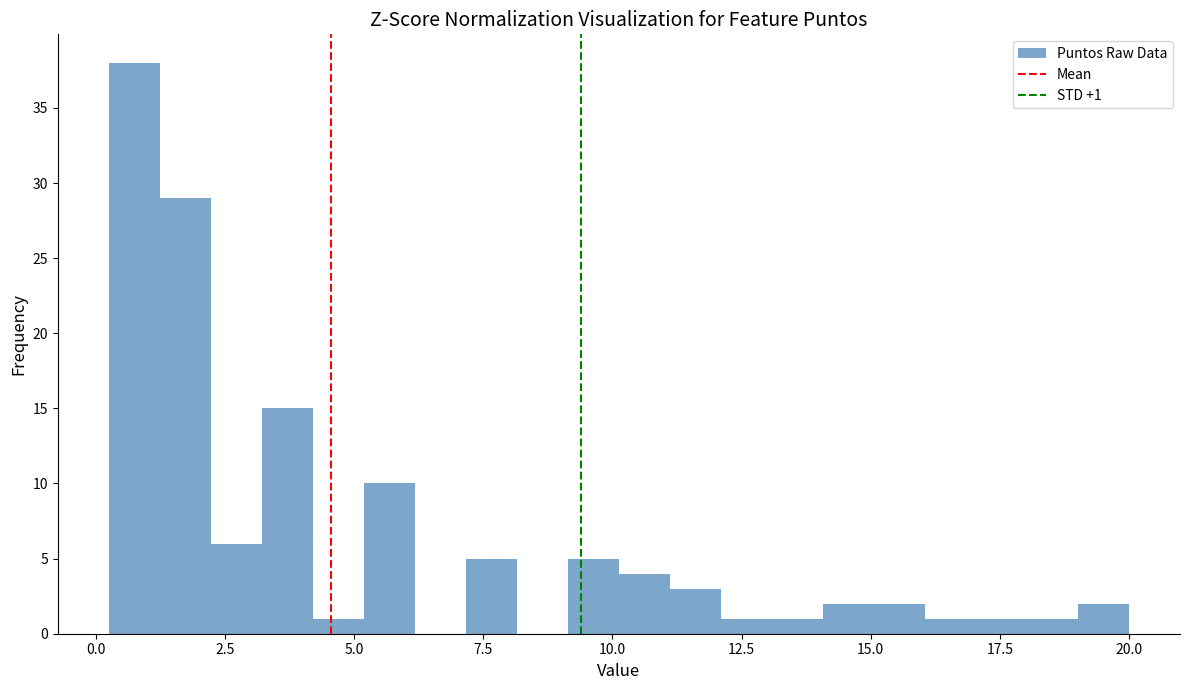

Read against the x-axis, roughly where is the centre of the tallest bar?

0.5